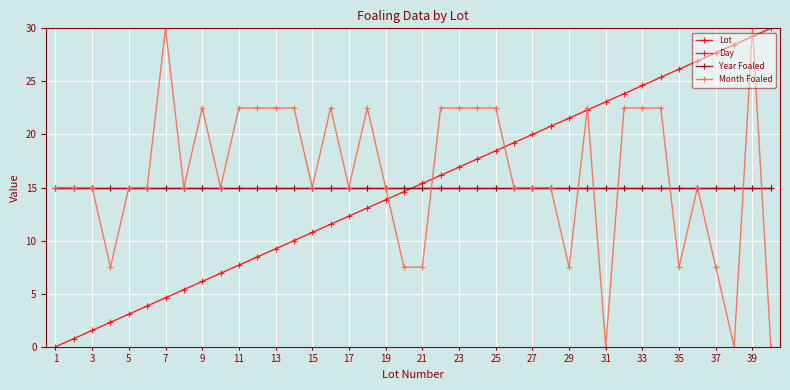

Does the chart have visible grid lines?

Yes